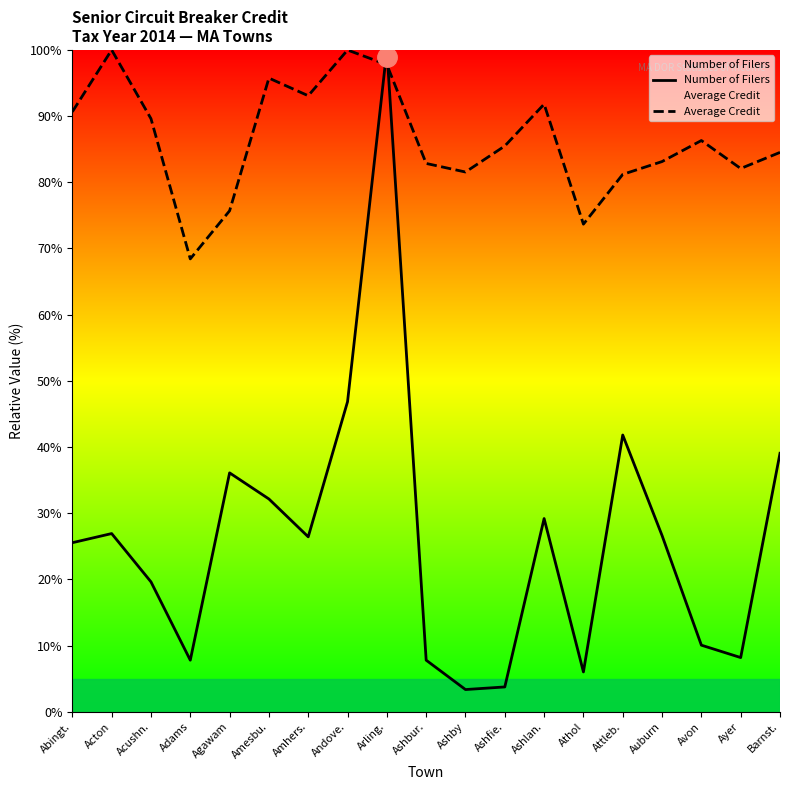

Between Acton and Auburn, which is larger?

Acton